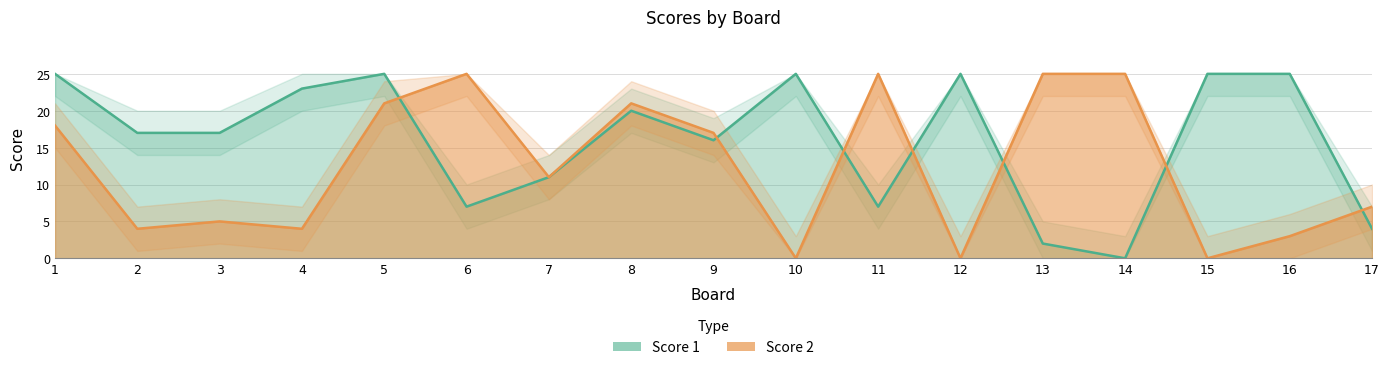

Reading right to left, transcribe all the data shown in this chart.

Score 1: 17=4	16=25	15=25	14=0	13=2	12=25	11=7	10=25	9=16	8=20	7=11	6=7	5=25	4=23	3=17	2=17	1=25
Score 2: 17=7	16=3	15=0	14=25	13=25	12=0	11=25	10=0	9=17	8=21	7=11	6=25	5=21	4=4	3=5	2=4	1=18